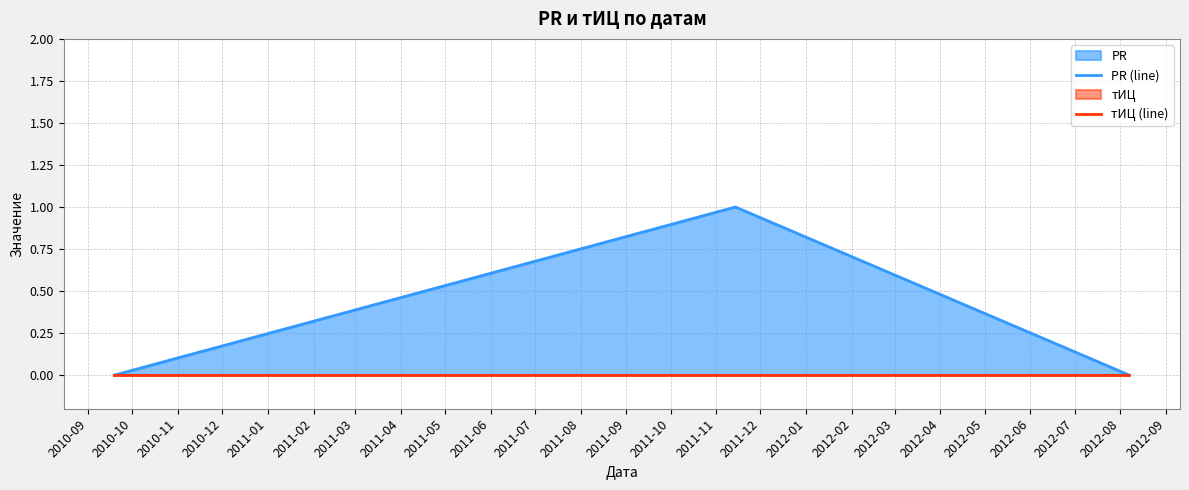

What is the highest value of the PR (line) series?

1